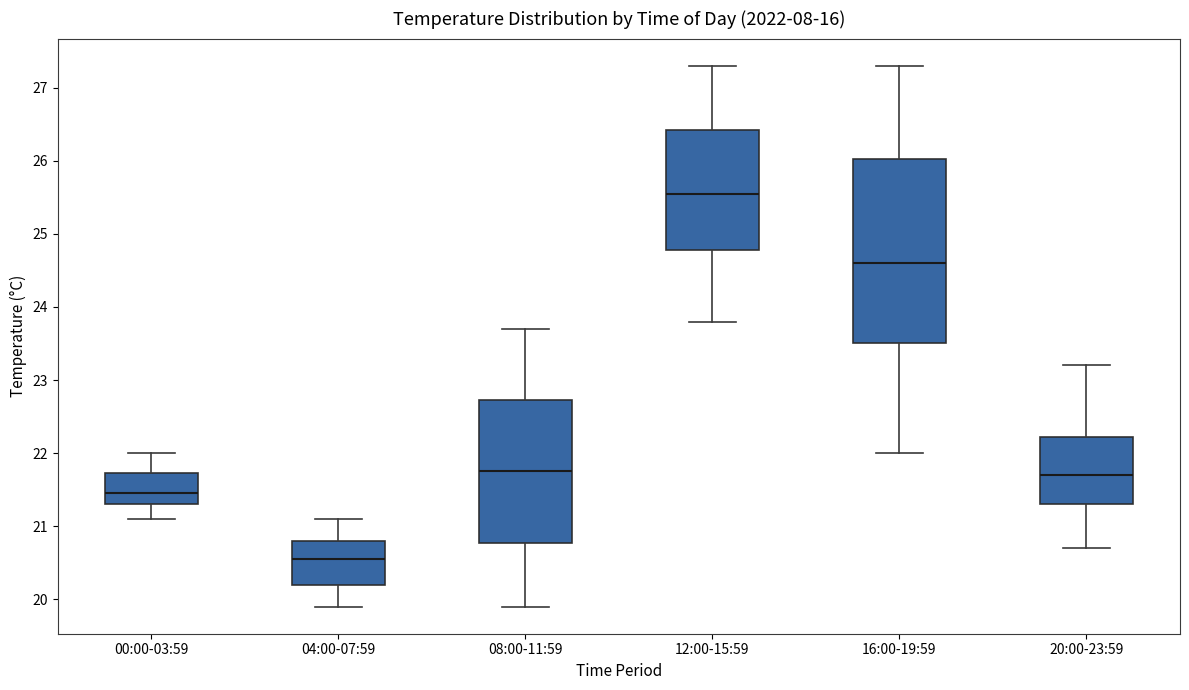

Which box has the lowest median line?

04:00-07:59